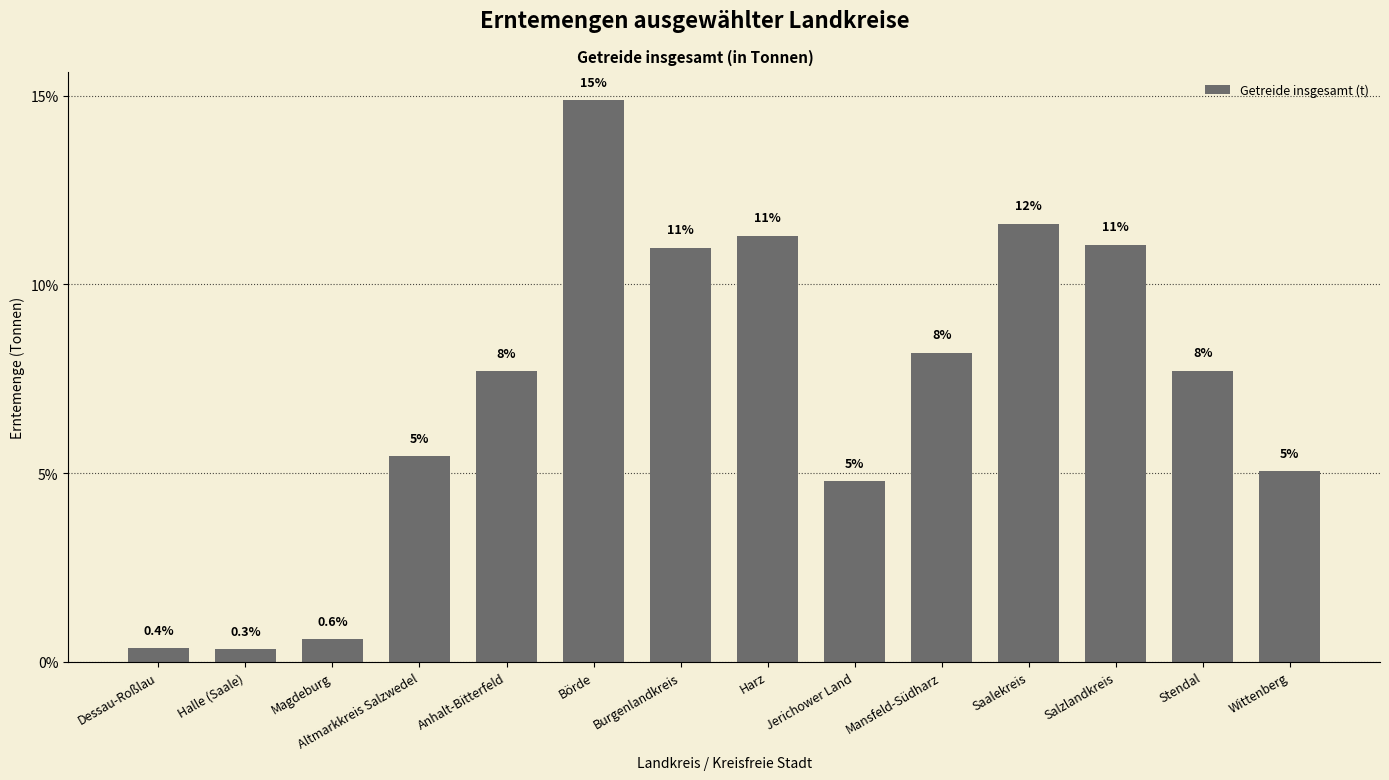

What is the average value?

7.1